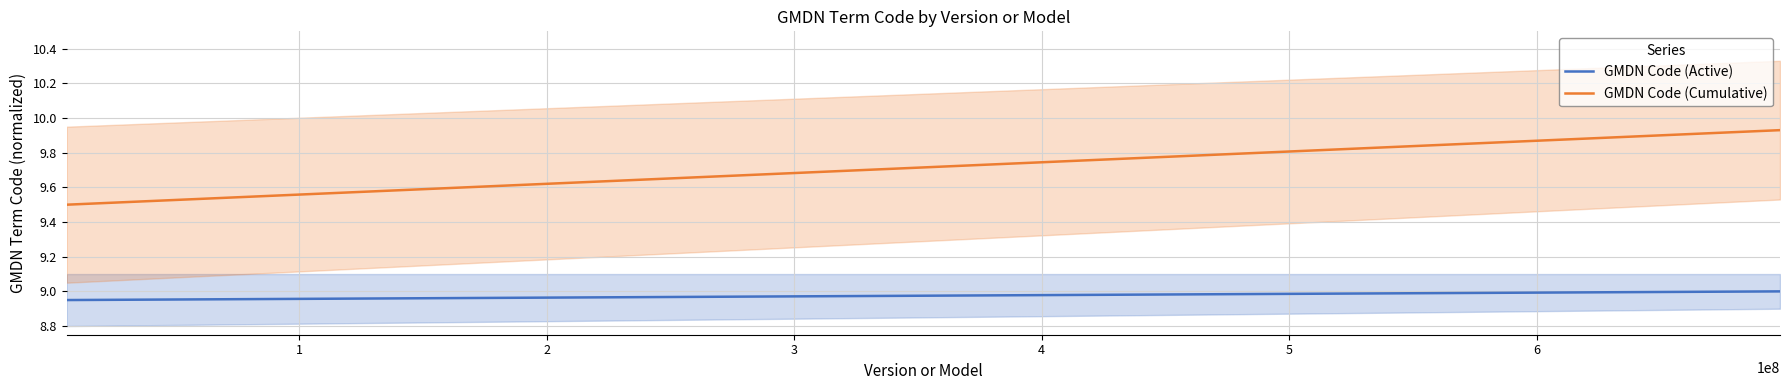

At how many categories does at least one series exceed 9?

17